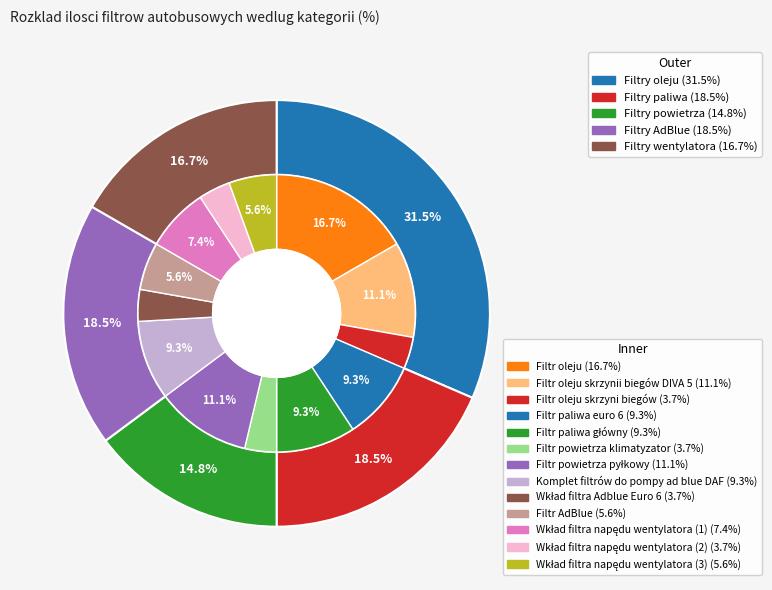

True or false: Filtr AdBlue accounts for 6% of the total.

True